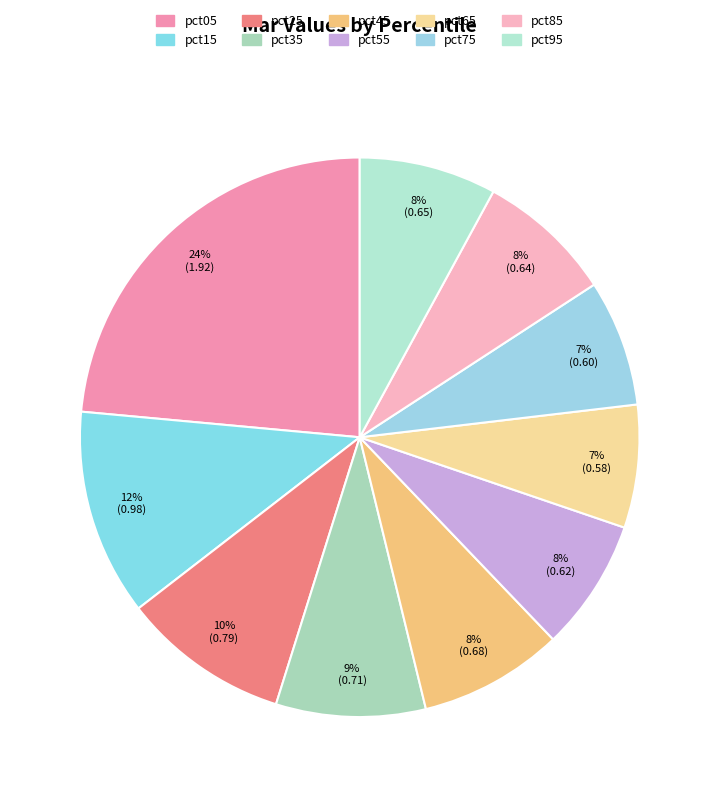

Is there any slice that represents more than half of the pie?

No